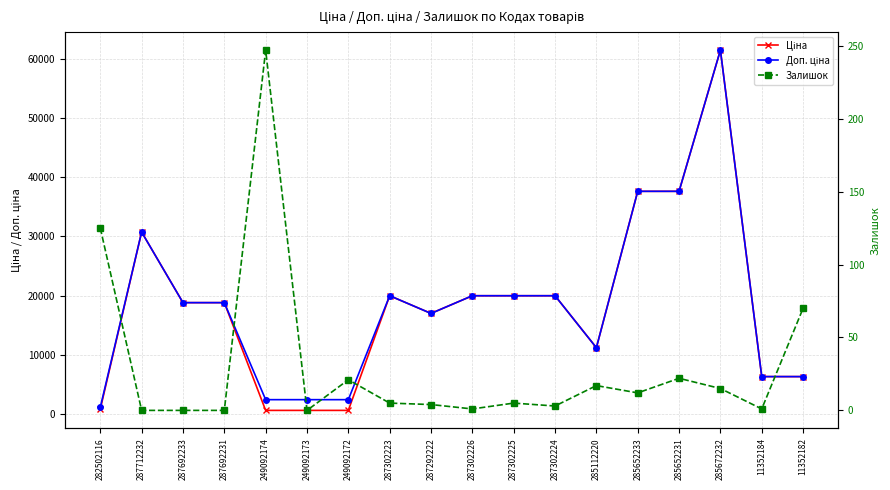

The Залишок series shows 119.0 at 11352182. True or false?

False